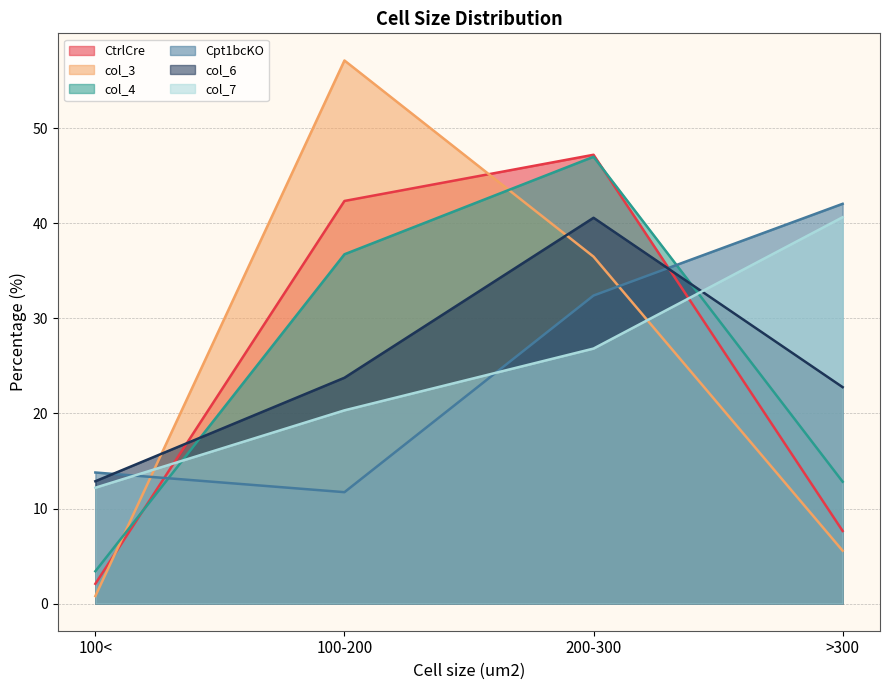

List the series in order of their peak value, lowest first.

col_6, col_7, Cpt1bcKO, col_4, CtrlCre, col_3